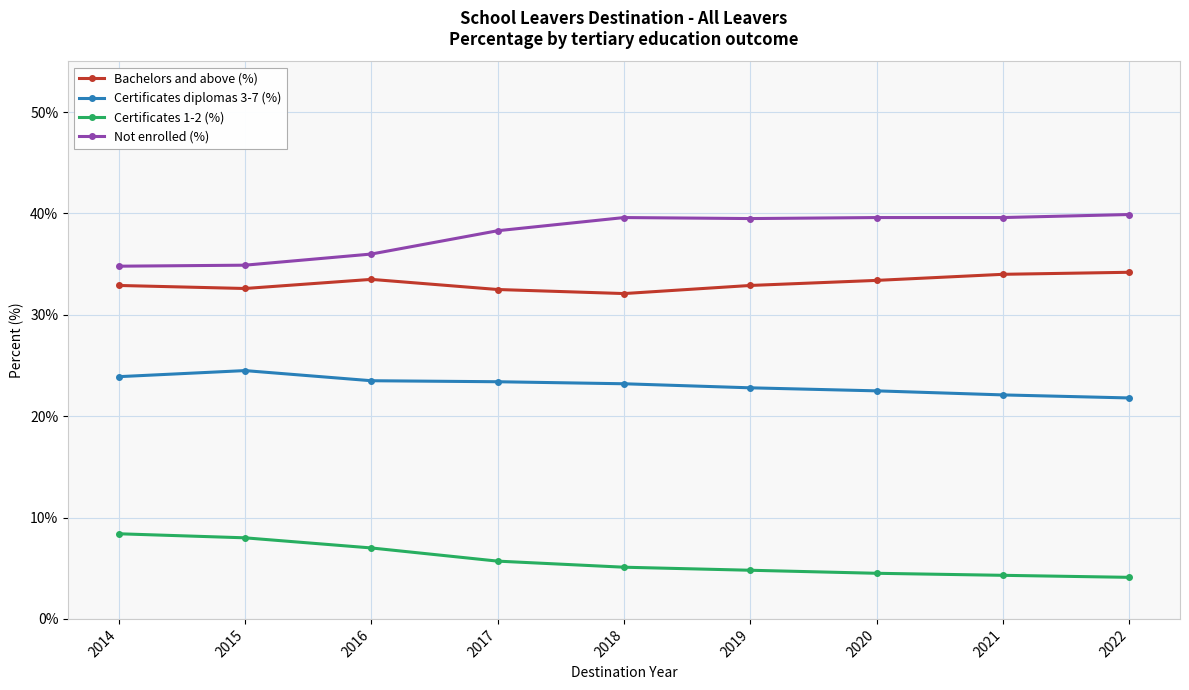

Which series has the largest total across all categories?

Not enrolled (%)